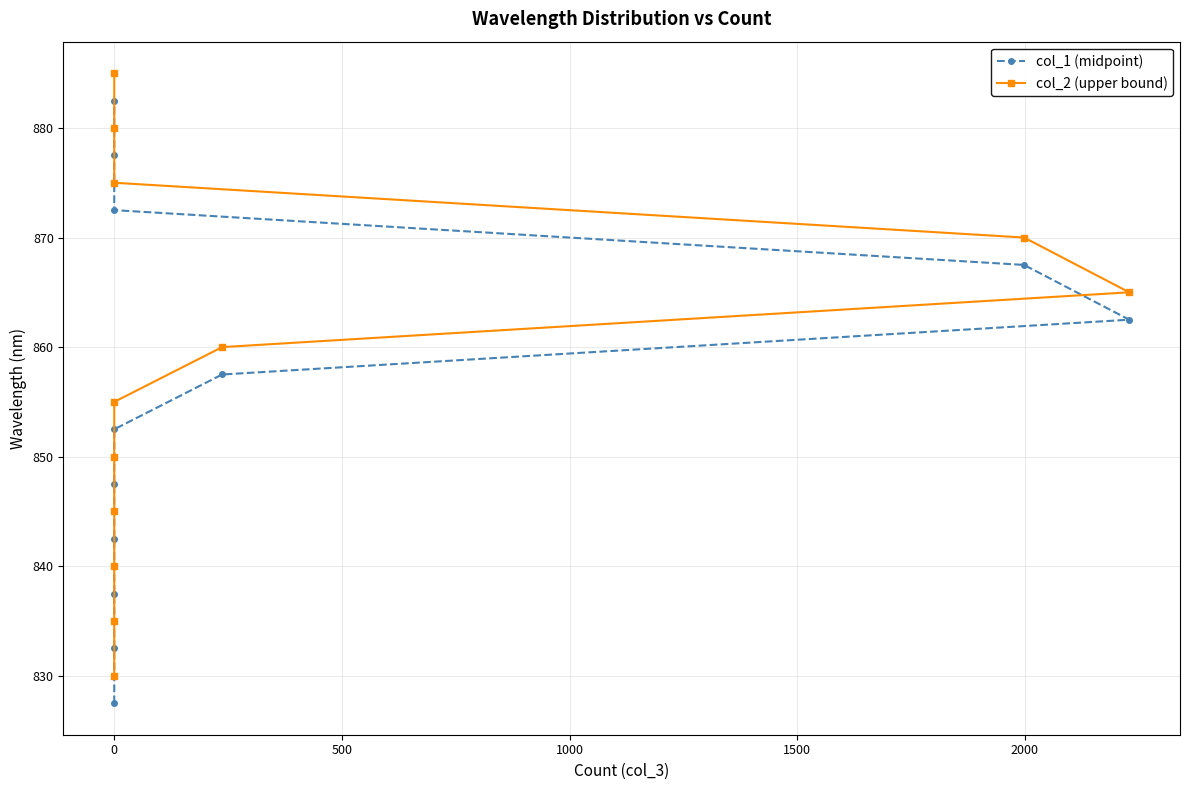

True or false: col_1 (midpoint) and col_2 (upper bound) cross at least once.

False